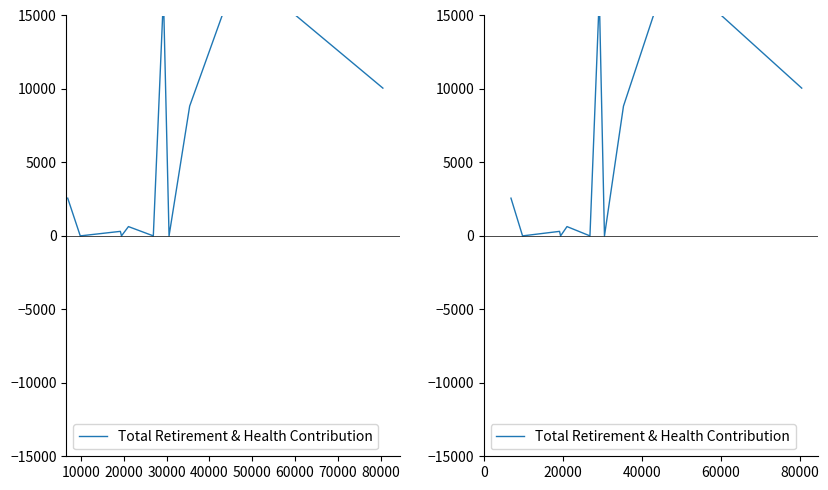

What is the average value?

5177